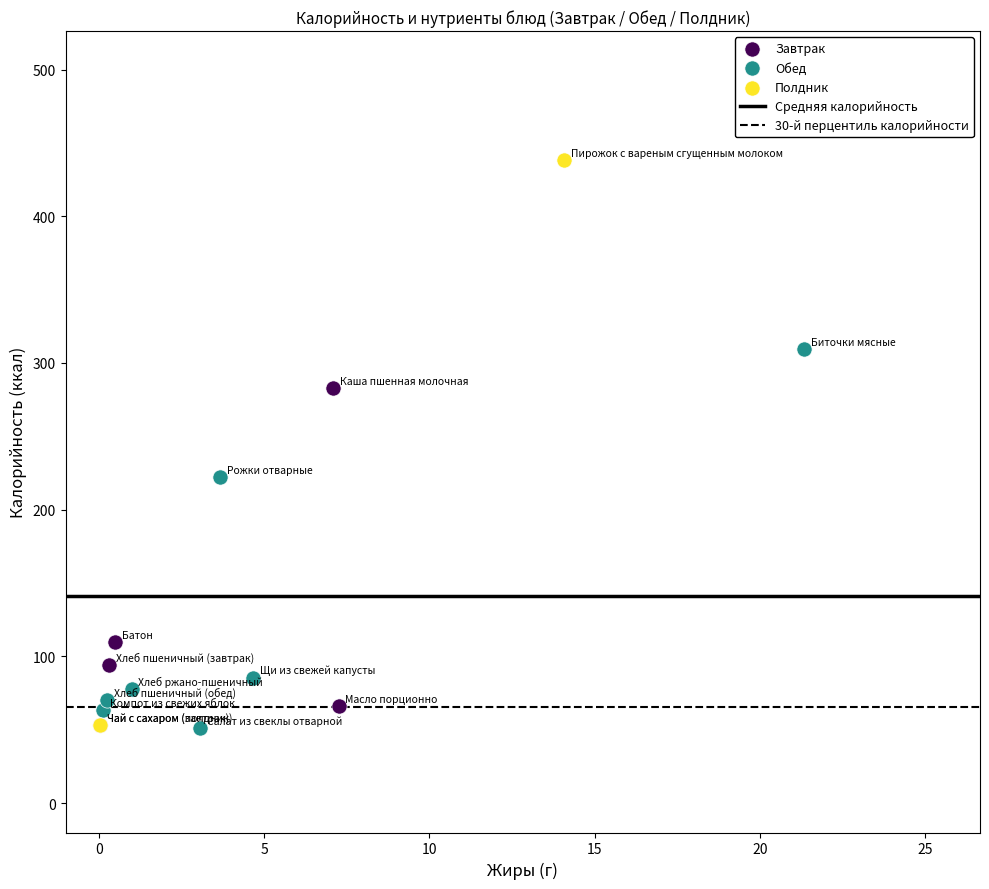

Which series reaches the maximum Y coordinate?

Полдник